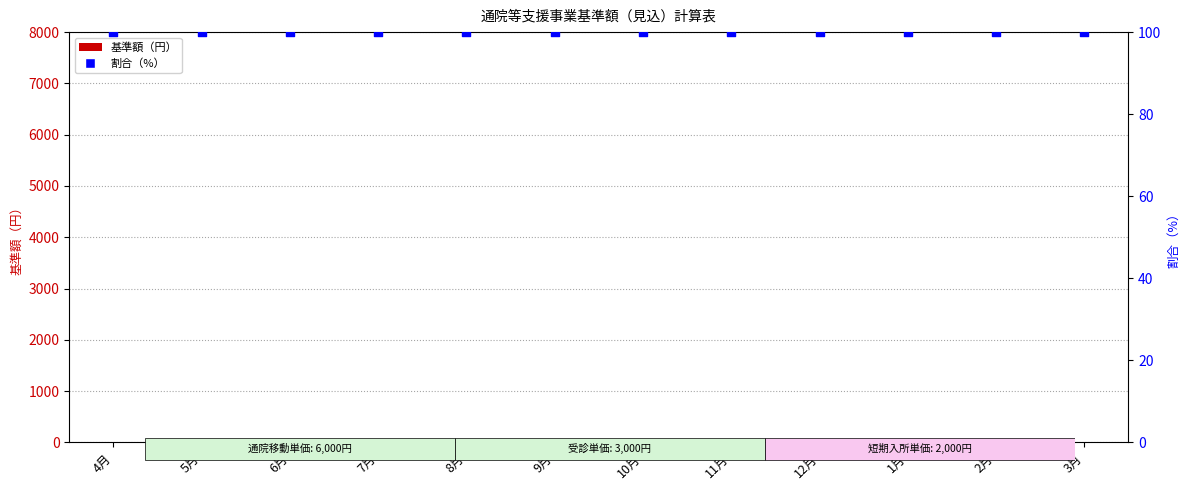

Which series has the largest total across all categories?

割合（%）